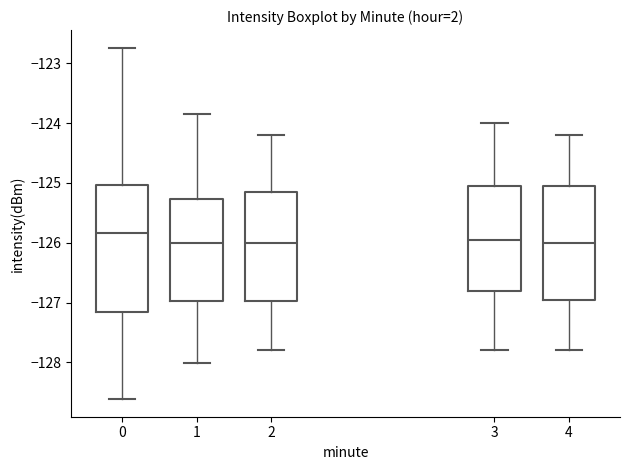

Reading left to right, read every box against the y-axis: the position of its median line, the range the box covers, and the ends of its whiskers. The values are not printed on the chart, so give them approximately, as read against the axis.

0: median -125.8, box -127.2 to -125.0, whiskers -128.6 to -122.7
1: median -126.0, box -127.0 to -125.3, whiskers -128.0 to -123.8
2: median -126.0, box -127.0 to -125.1, whiskers -127.8 to -124.2
3: median -125.9, box -126.8 to -125.0, whiskers -127.8 to -124.0
4: median -126.0, box -126.9 to -125.0, whiskers -127.8 to -124.2